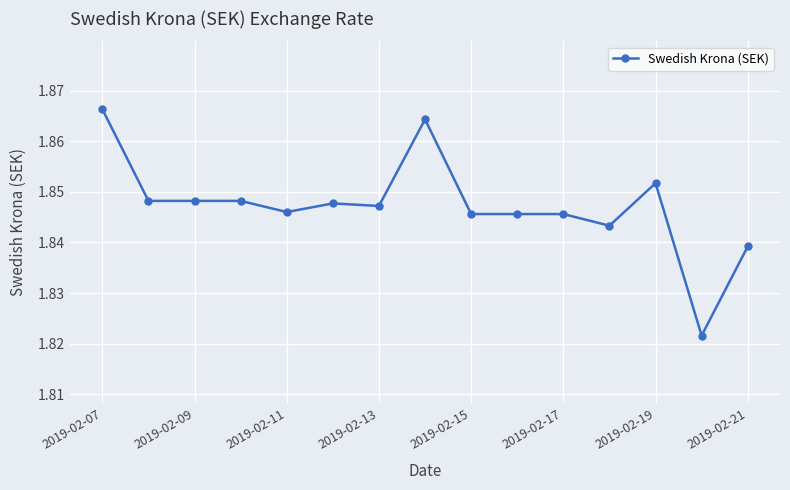

What is the sum of all values?

27.7